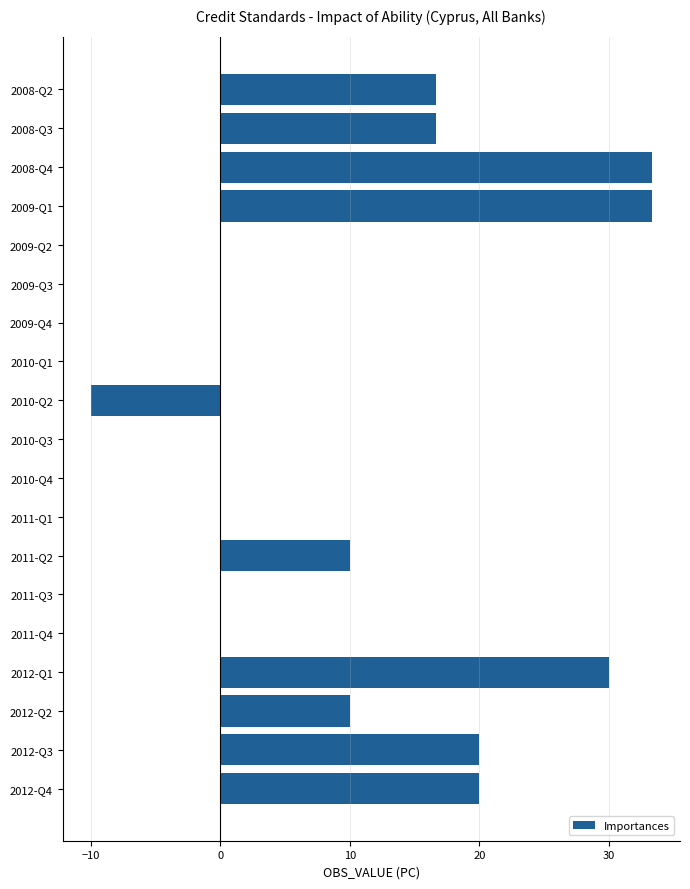

How many distinct data groups are displayed?

1